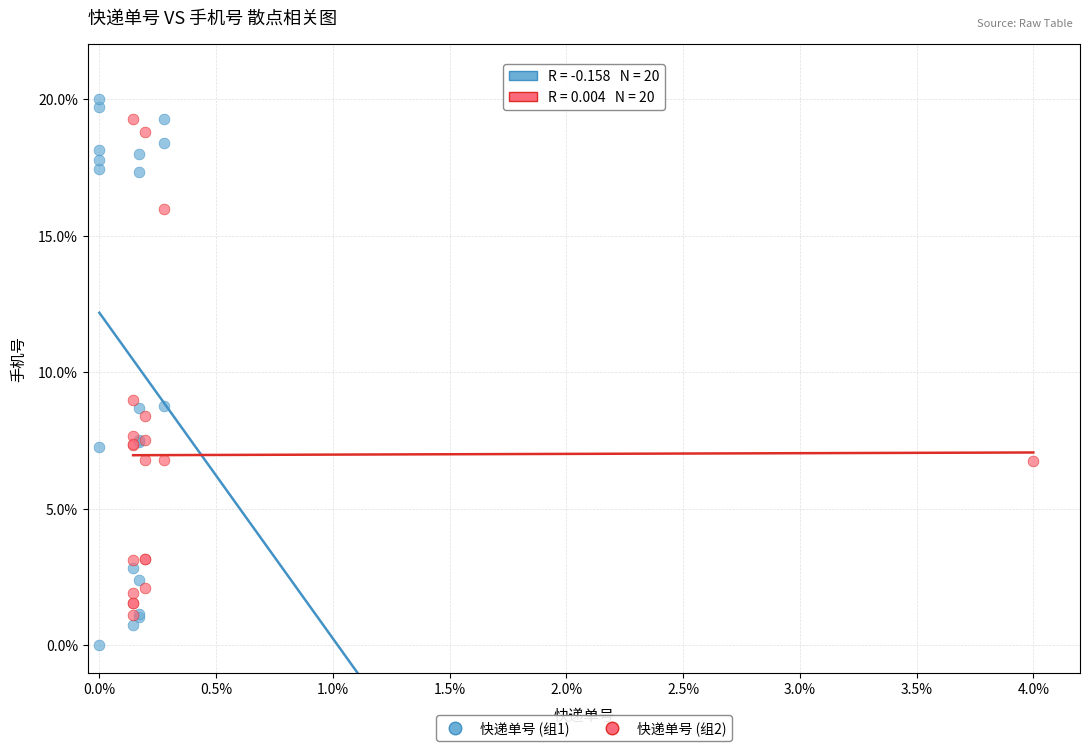

Which series reaches the minimum Y coordinate?

快递单号 (组1)